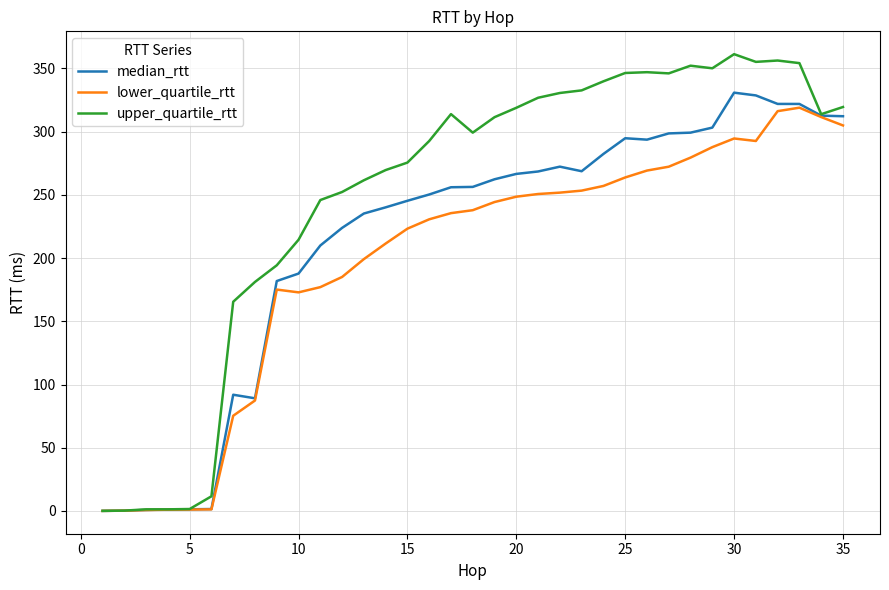

Rank the series by their average value, from lowest to highest.

lower_quartile_rtt, median_rtt, upper_quartile_rtt